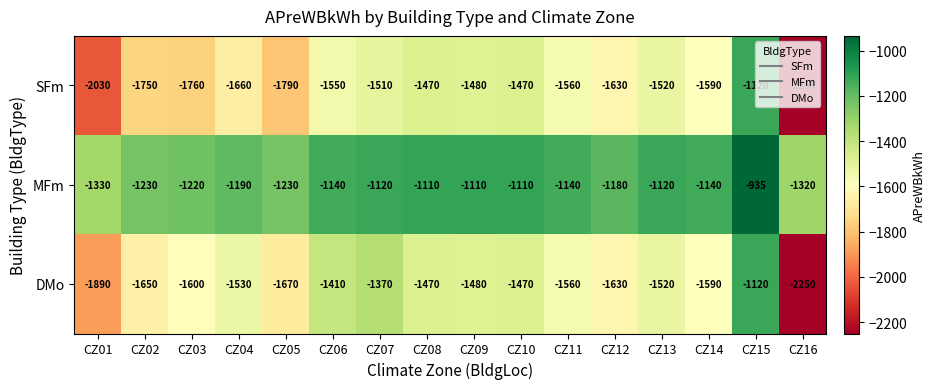

Count the number of categories in the chart.

16